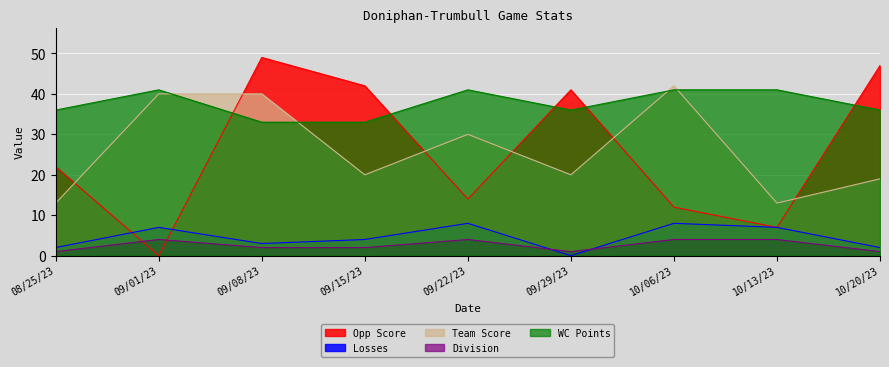

Reading left to right, list all the values displayed in this chart.

Opp Score: 08/25/23=22	09/01/23=0	09/08/23=49	09/15/23=42	09/22/23=14	09/29/23=41	10/06/23=12	10/13/23=7	10/20/23=47
Losses: 08/25/23=2	09/01/23=7	09/08/23=3	09/15/23=4	09/22/23=8	09/29/23=0	10/06/23=8	10/13/23=7	10/20/23=2
Team Score: 08/25/23=13	09/01/23=40	09/08/23=40	09/15/23=20	09/22/23=30	09/29/23=20	10/06/23=42	10/13/23=13	10/20/23=19
Division: 08/25/23=1	09/01/23=4	09/08/23=2	09/15/23=2	09/22/23=4	09/29/23=1	10/06/23=4	10/13/23=4	10/20/23=1
WC Points: 08/25/23=36	09/01/23=41	09/08/23=33	09/15/23=33	09/22/23=41	09/29/23=36	10/06/23=41	10/13/23=41	10/20/23=36